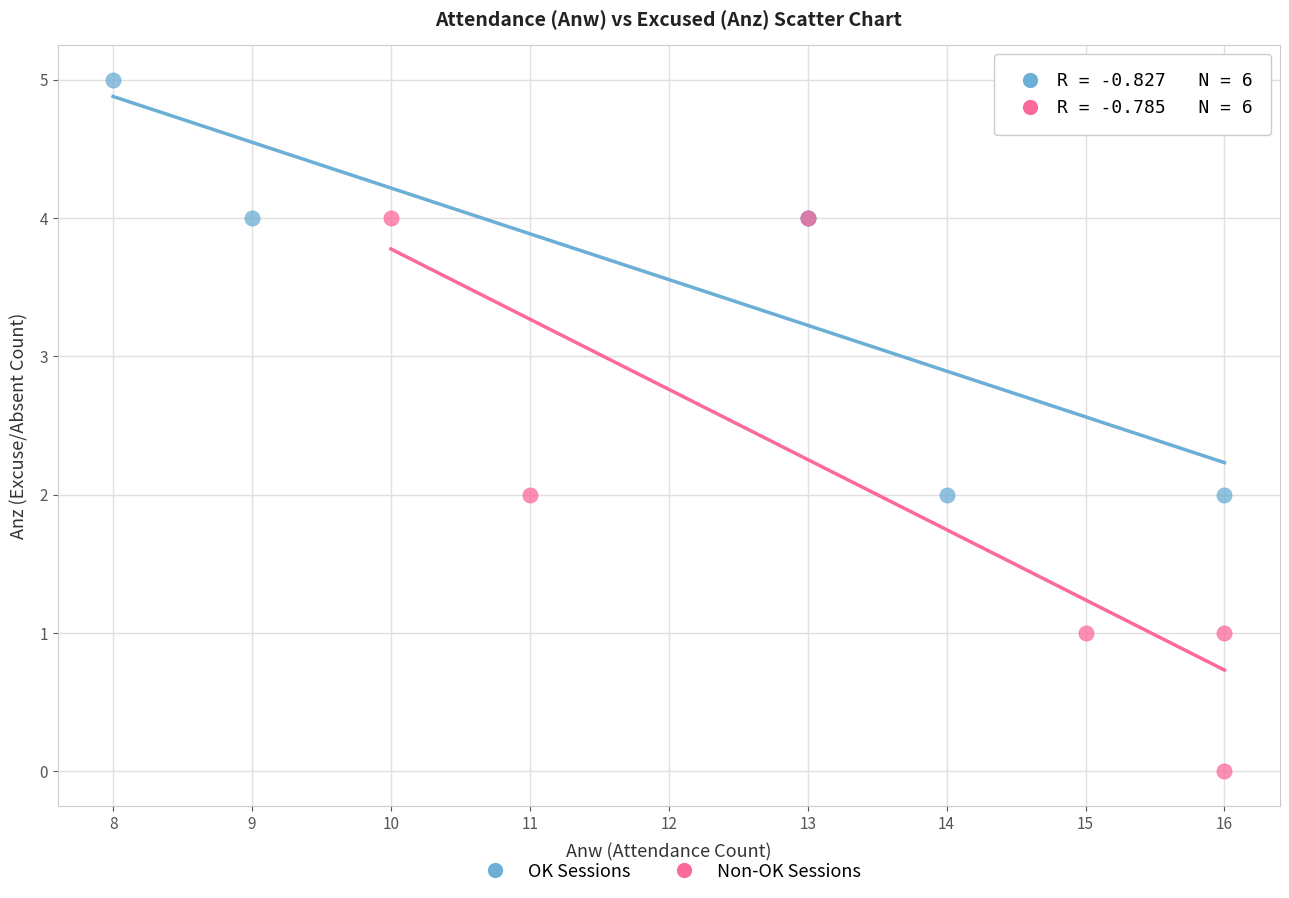

Which series reaches the maximum Y coordinate?

OK Sessions